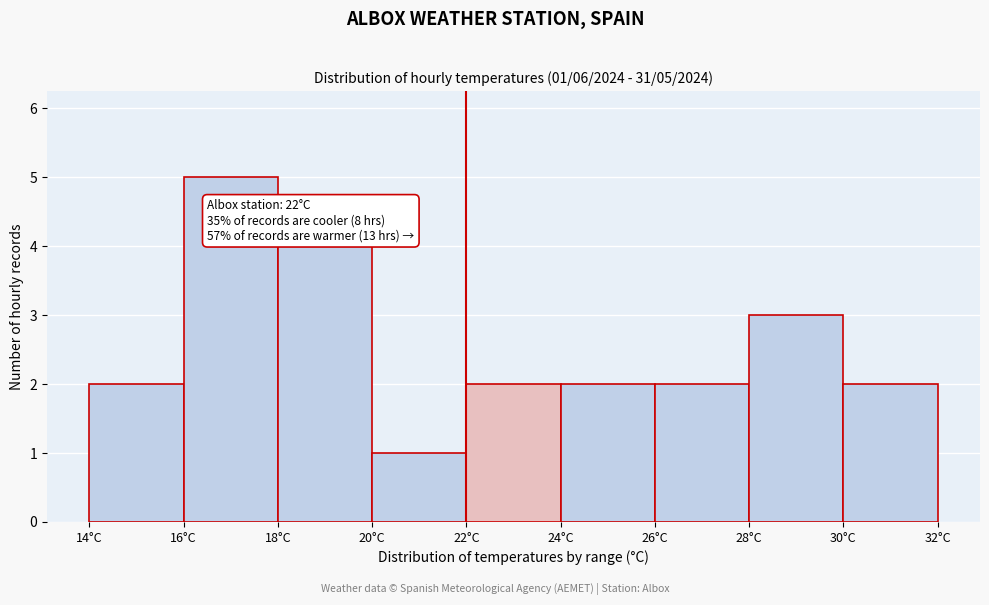

Over which range of the x-axis is the bar tallest?

16 to 18